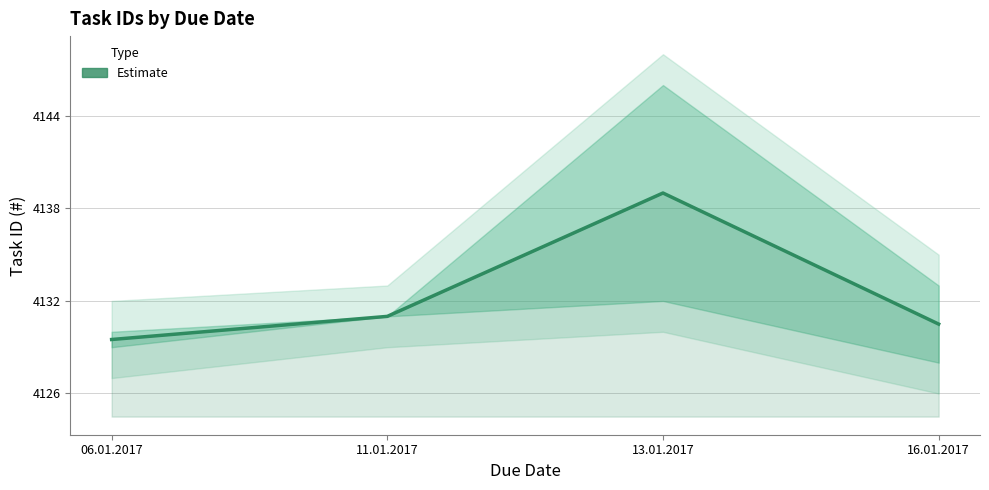

The chart shows a value of 5504.9 at 13.01.2017. True or false?

False